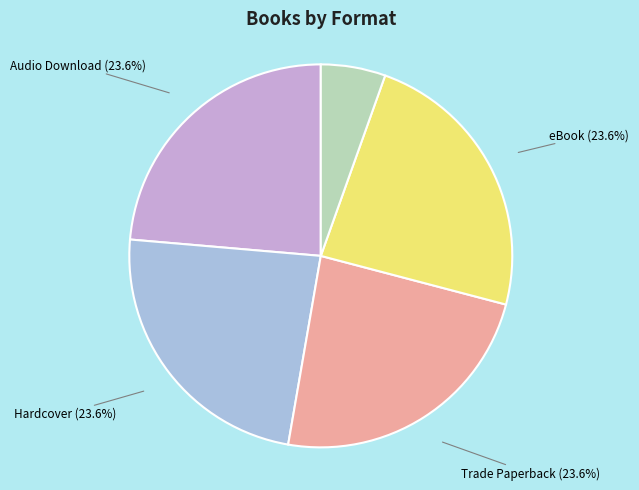

Is there a majority slice in this chart?

No